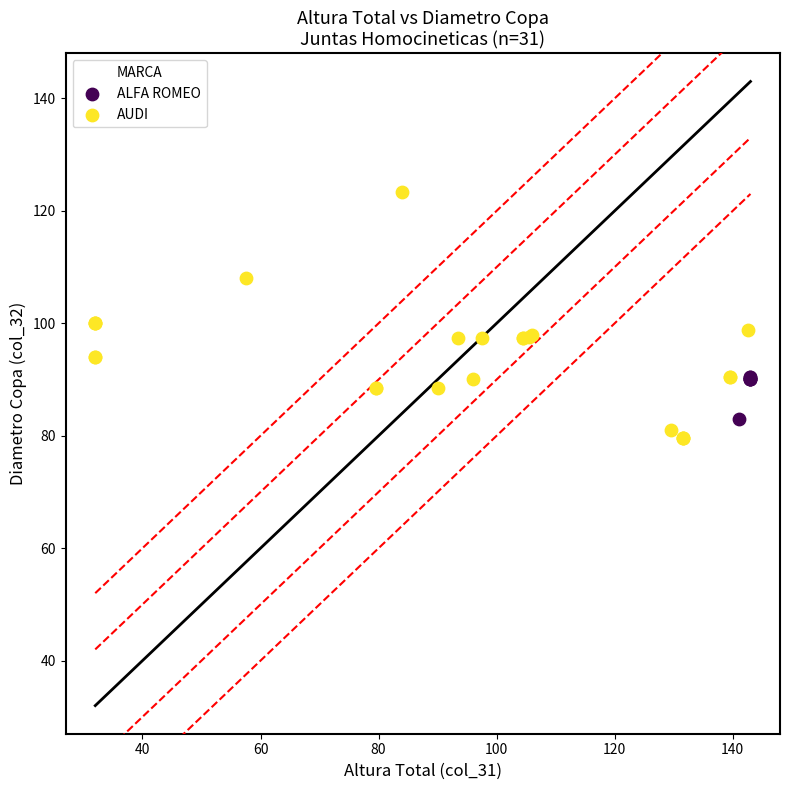

Which series contains the highest Y value?

AUDI